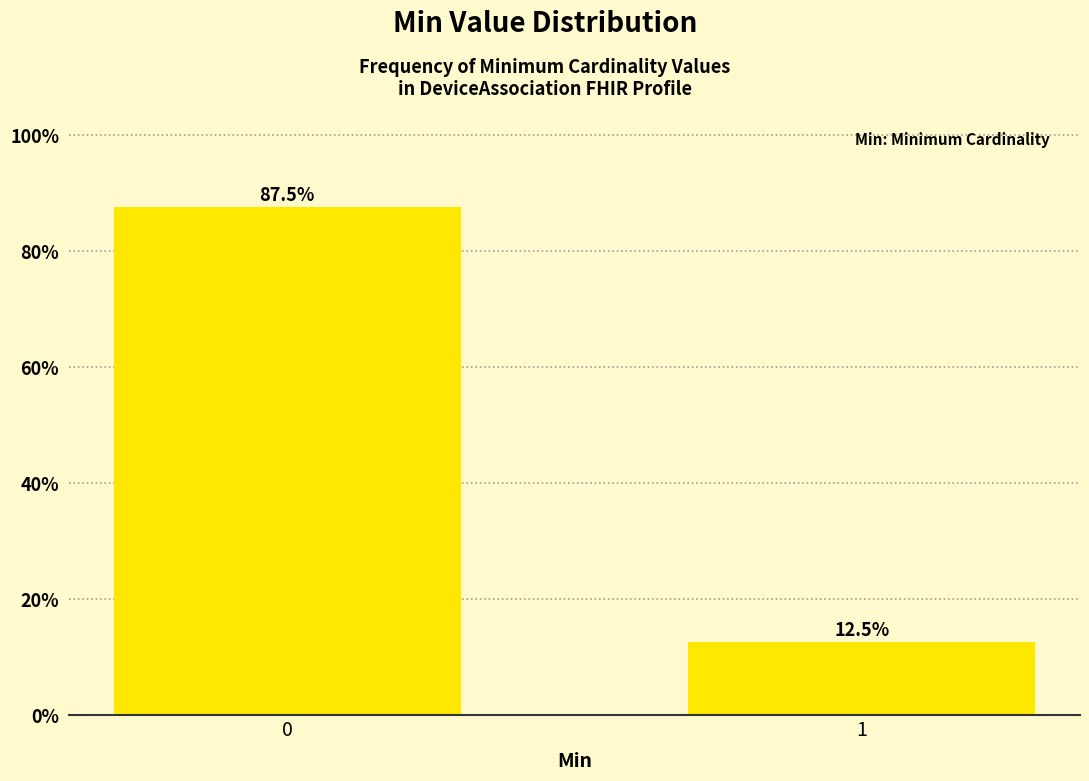

Reading right to left, extract all data points from this chart.

12.5	87.5